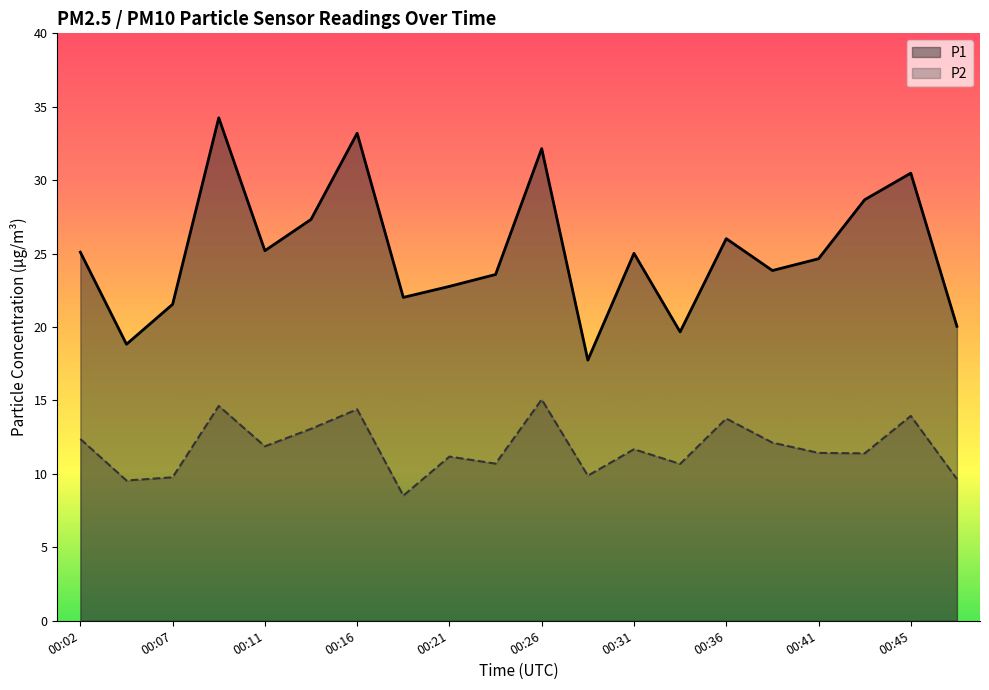

What is the minimum value for P2?

8.5